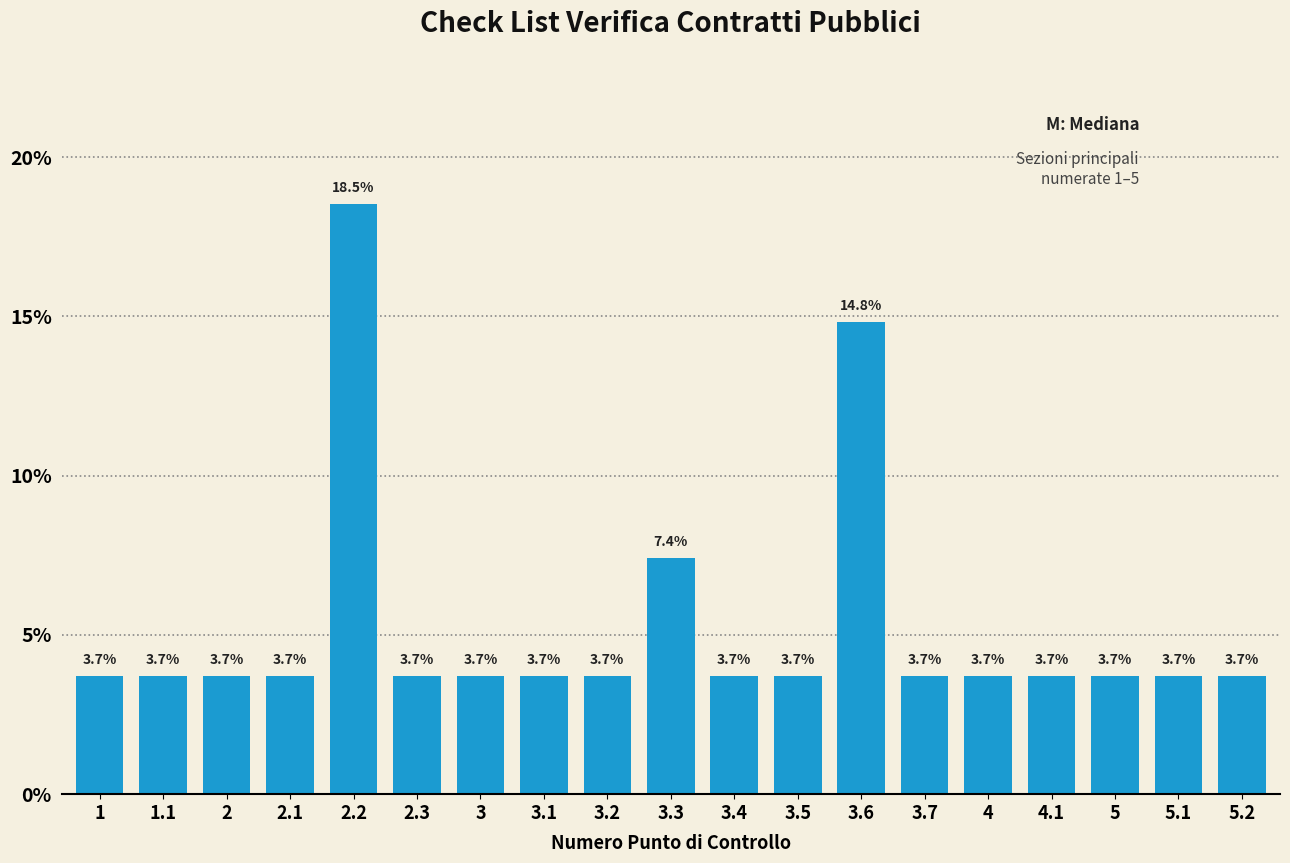

Reading left to right, list all the values displayed in this chart.

3.7	3.7	3.7	3.7	18.5	3.7	3.7	3.7	3.7	7.4	3.7	3.7	14.8	3.7	3.7	3.7	3.7	3.7	3.7